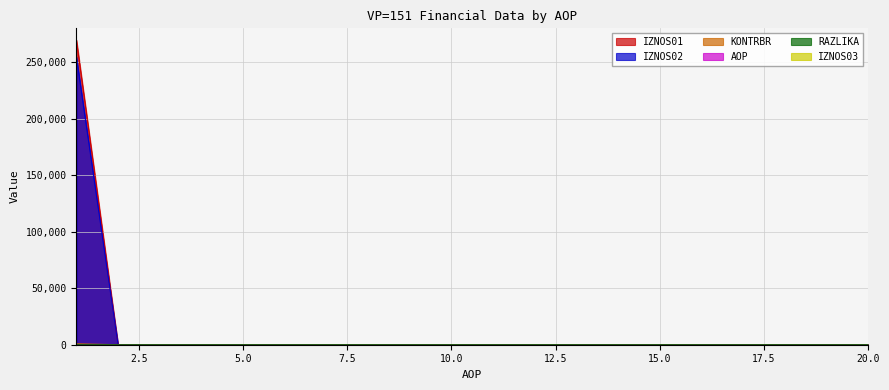

Which series changed the most between 4 and 13?

AOP